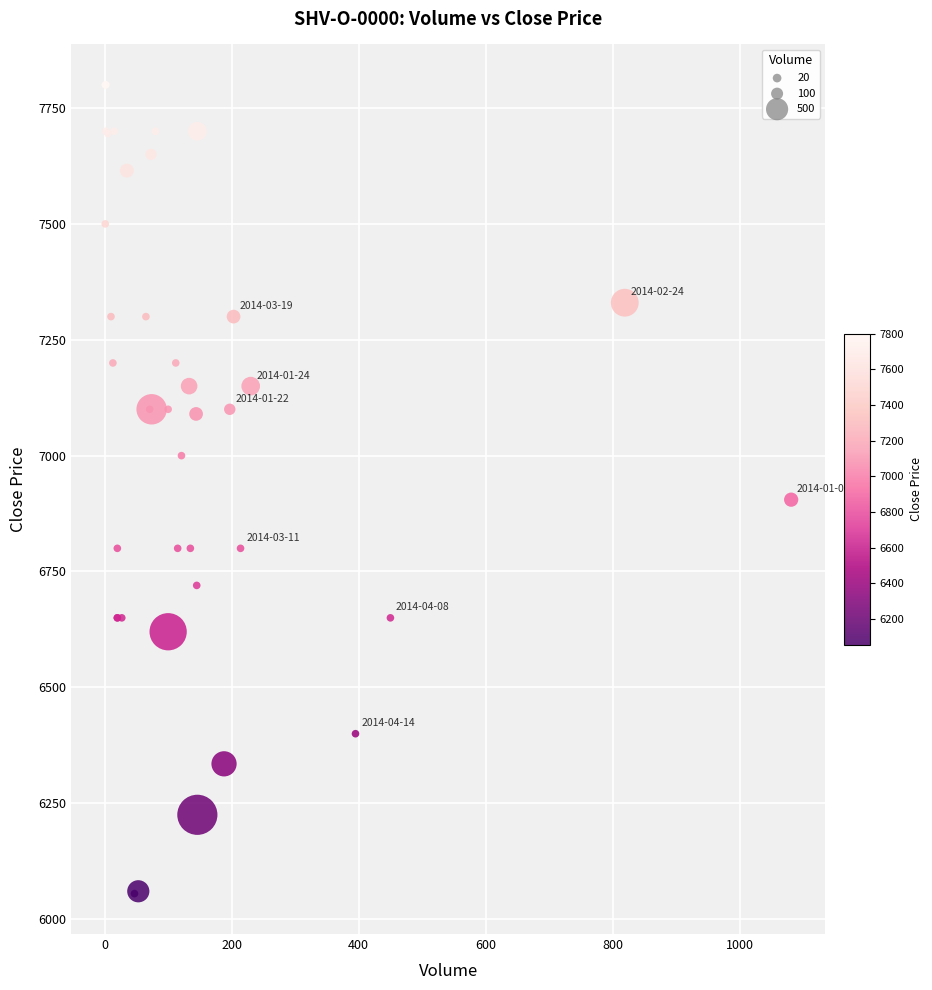

What Y value in the scatter plot is closest to 6927?

6905